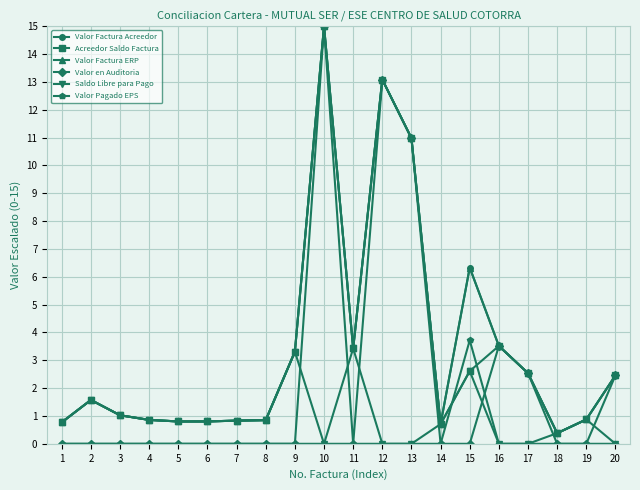

What is the total value across all series at 20?

9.8